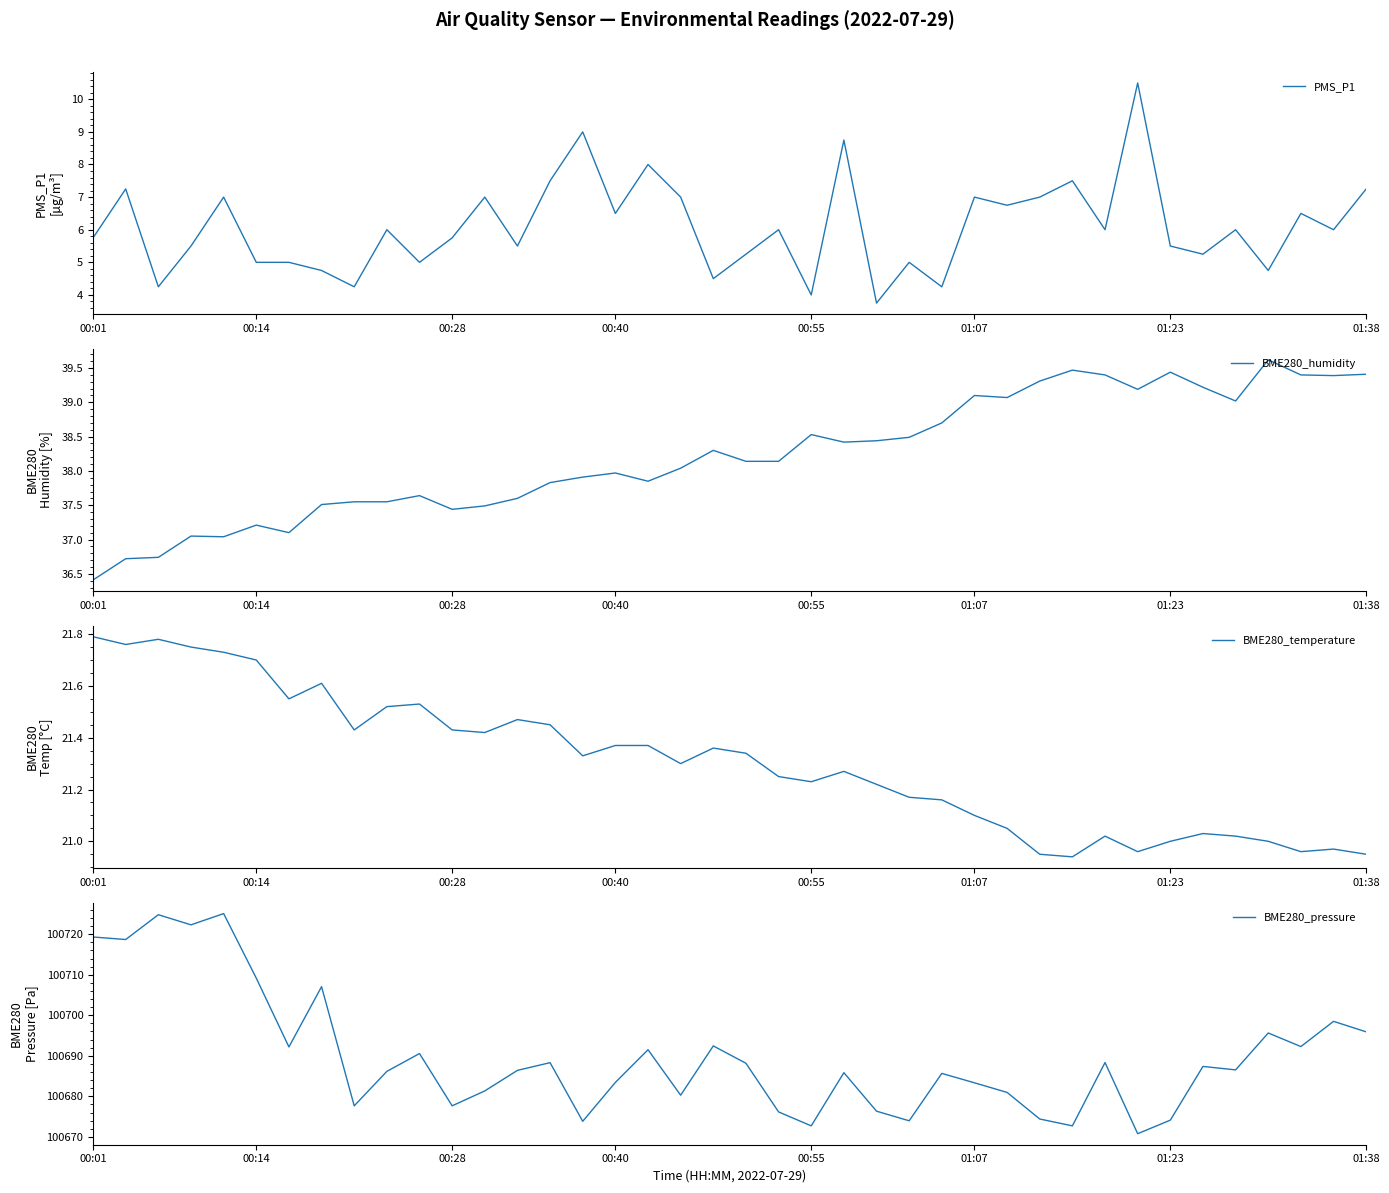

What is the difference between the highest and lowest values at 13?

100680.9